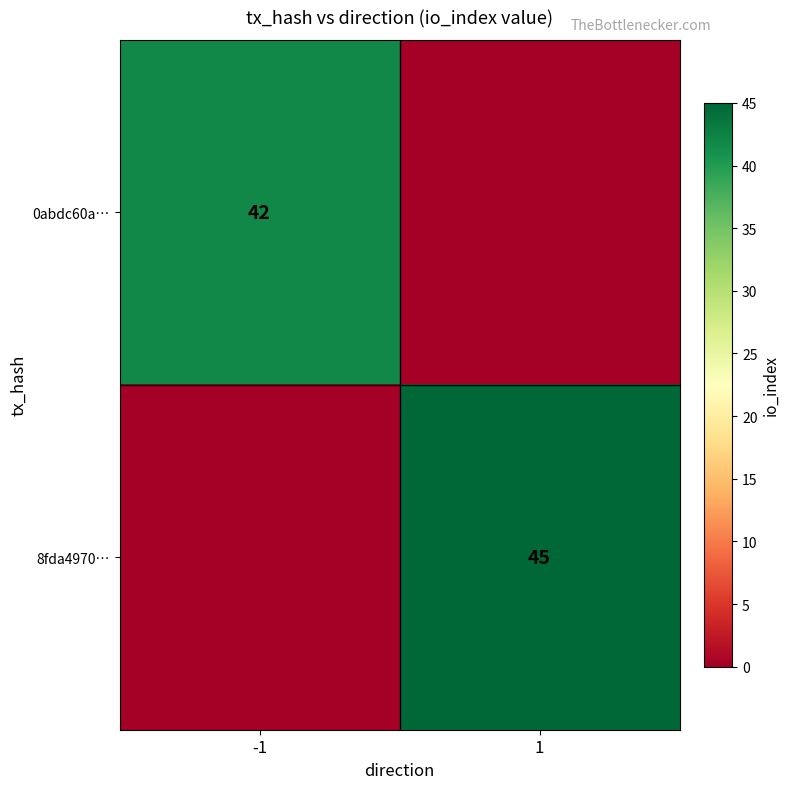

The 8fda4970… series shows 29 at 1. True or false?

False